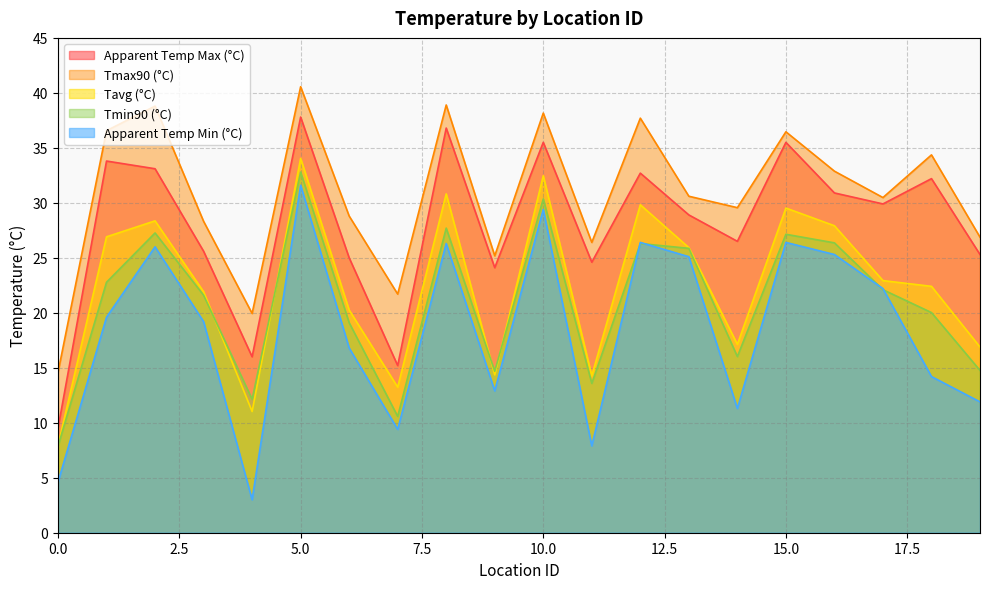

True or false: apparent_temperature_max and Tavg intersect in this chart.

False